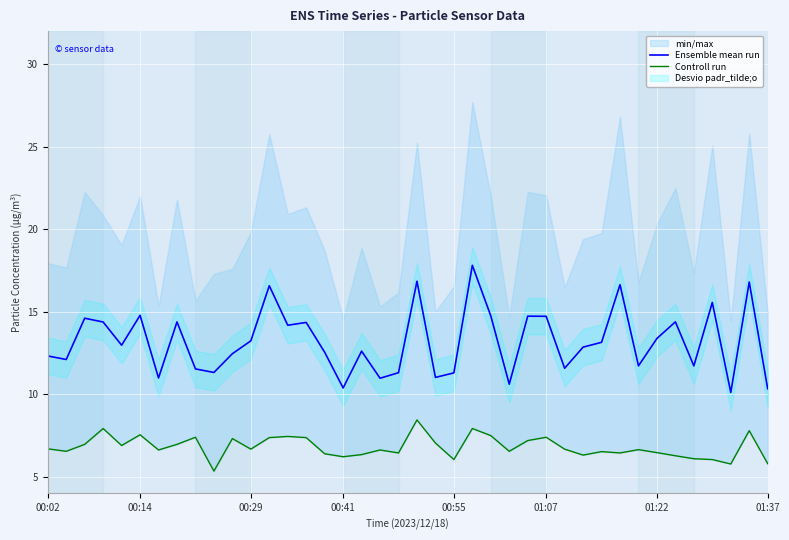

Is the value of Controll run at 35 greater than the value of Ensemble mean run at 38?

No